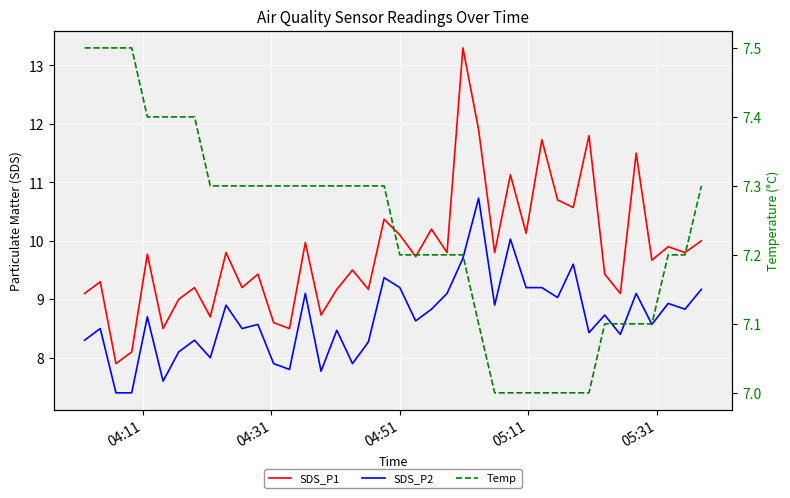

True or false: Temp has more than 0 points higher than both neighbors.

False